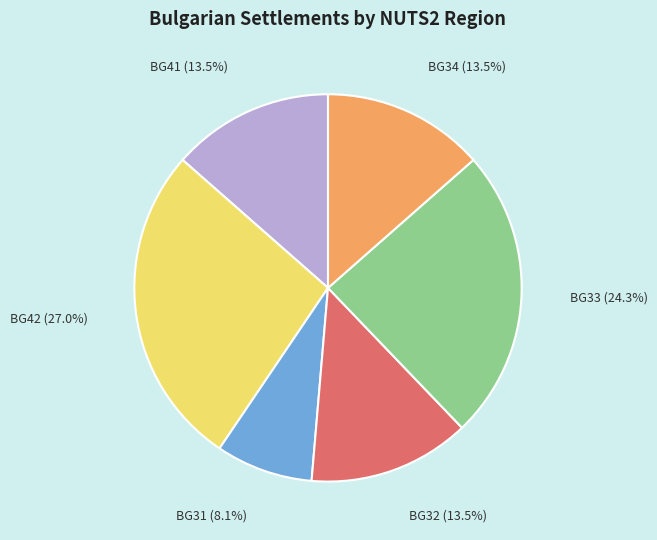

What is the total percentage of BG41 and BG42?

40.5%